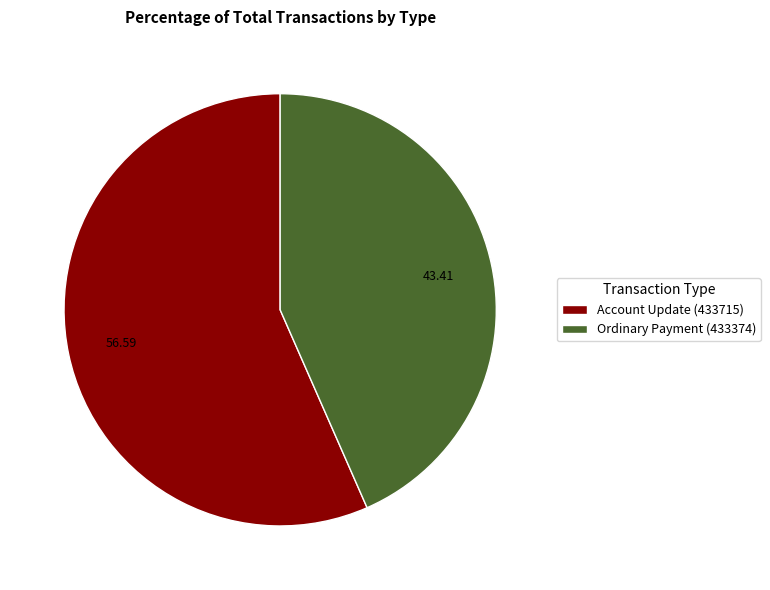

Does Account Update (433715) represent more than half of the total?

Yes